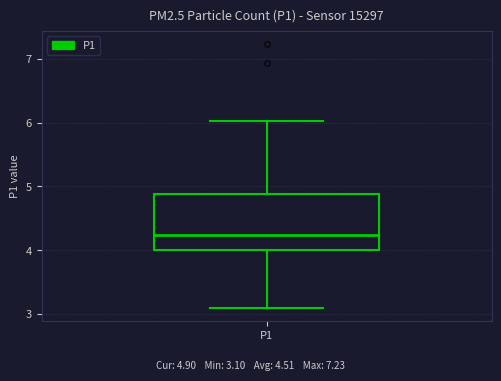

Transcribe this box plot: give where the median line is, the range the box spans, and where the two whiskers end, as read against the y-axis. The values are not printed on the chart, so give them approximately, as read against the axis.

median 4.2, box 4.0 to 4.9, whiskers 3.1 to 6.0